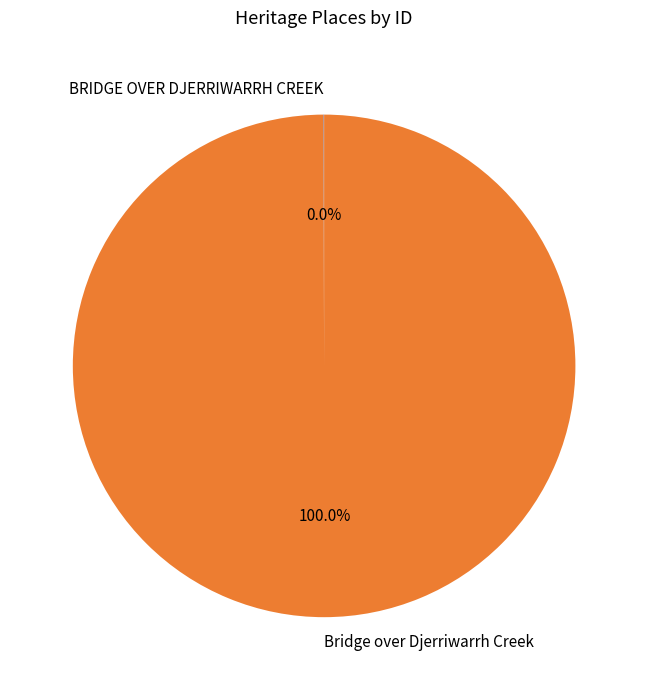

Which slice is the largest?

Bridge over Djerriwarrh Creek